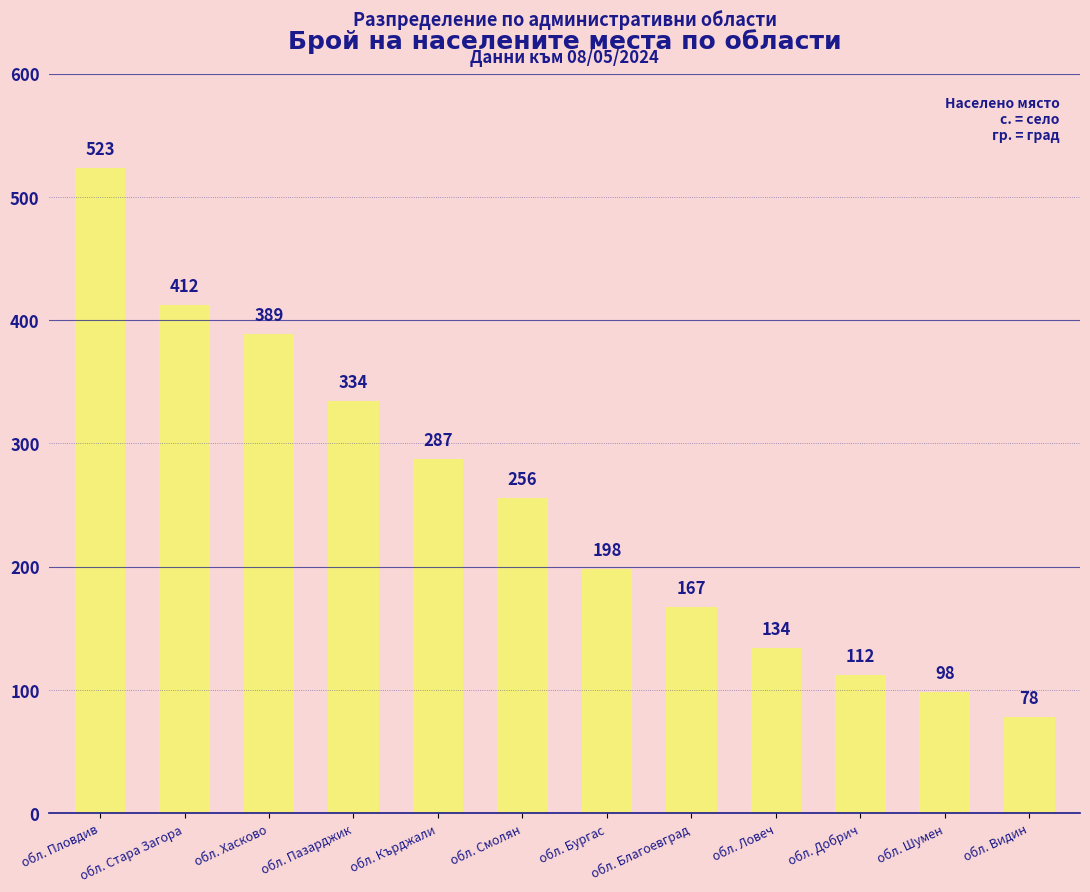

Reading right to left, what are all the values shown in this chart?

78	98	112	134	167	198	256	287	334	389	412	523